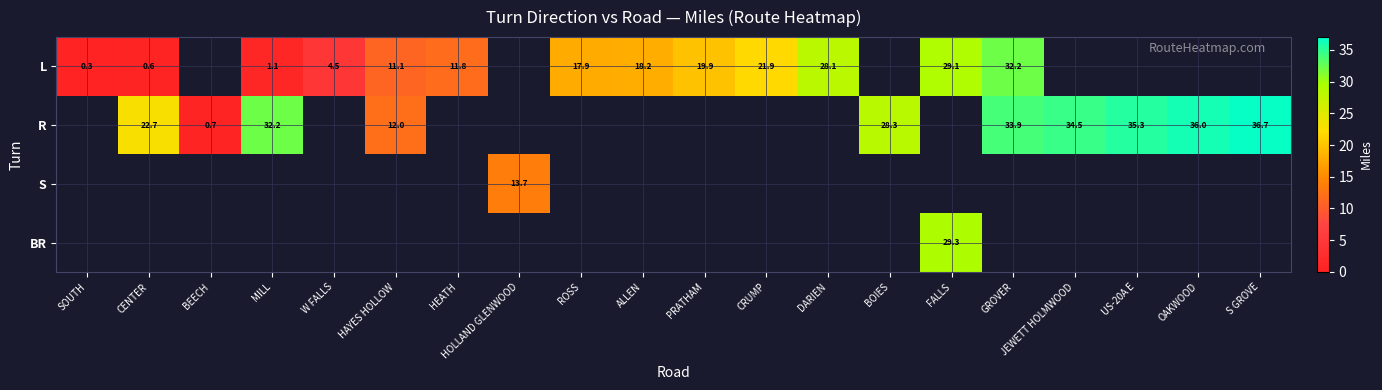

At how many categories does at least one series exceed 10?

17